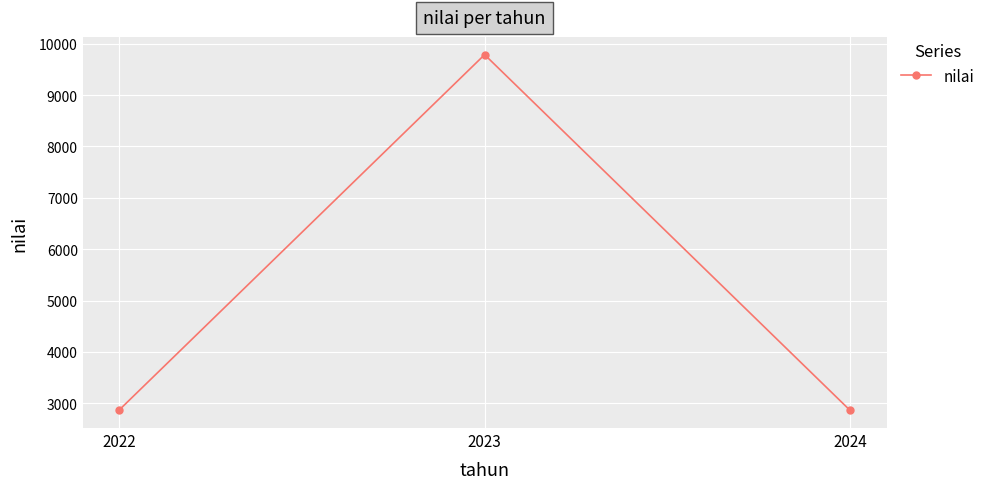

The chart shows a value of 15906.1 at 2023. True or false?

False